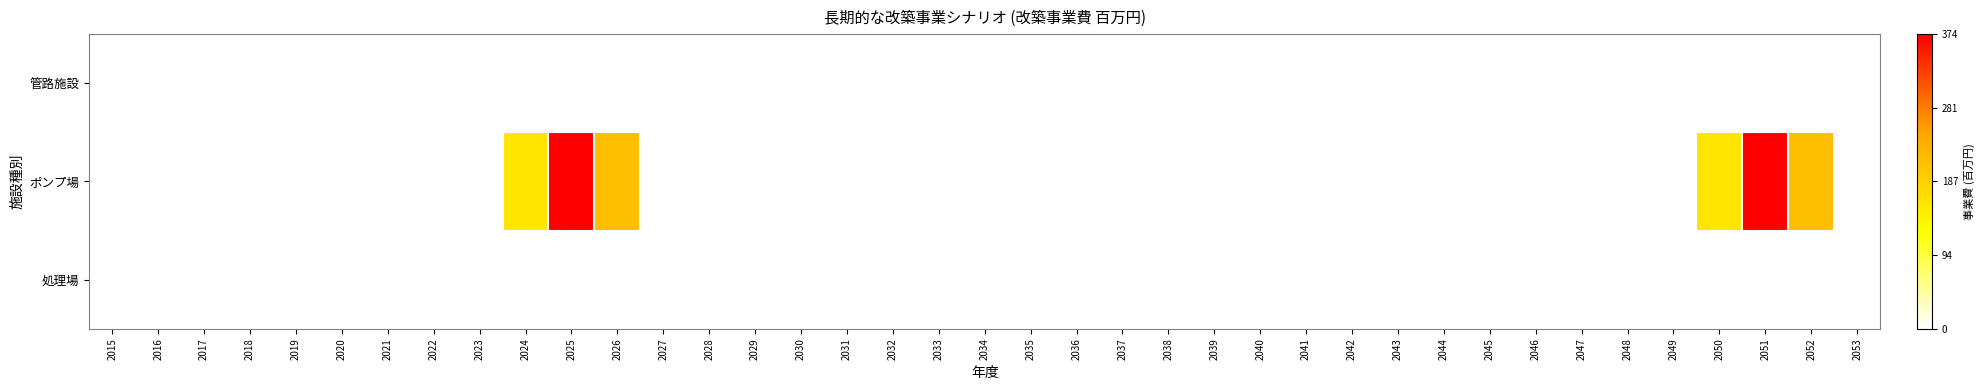

Which category has the lowest value across all series?

2015